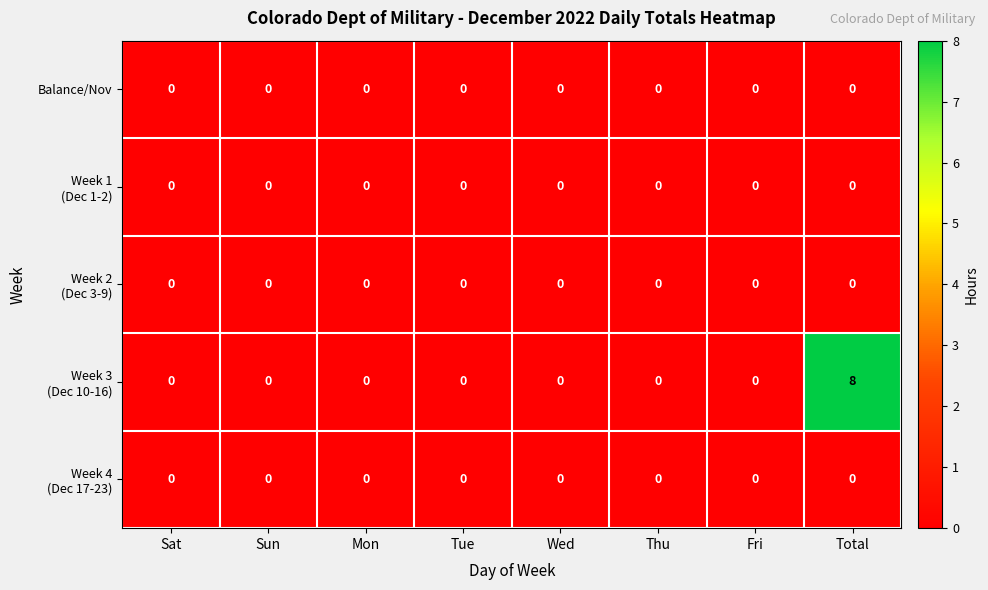

Is it true that Balance/Nov equals 0 at Fri?

True